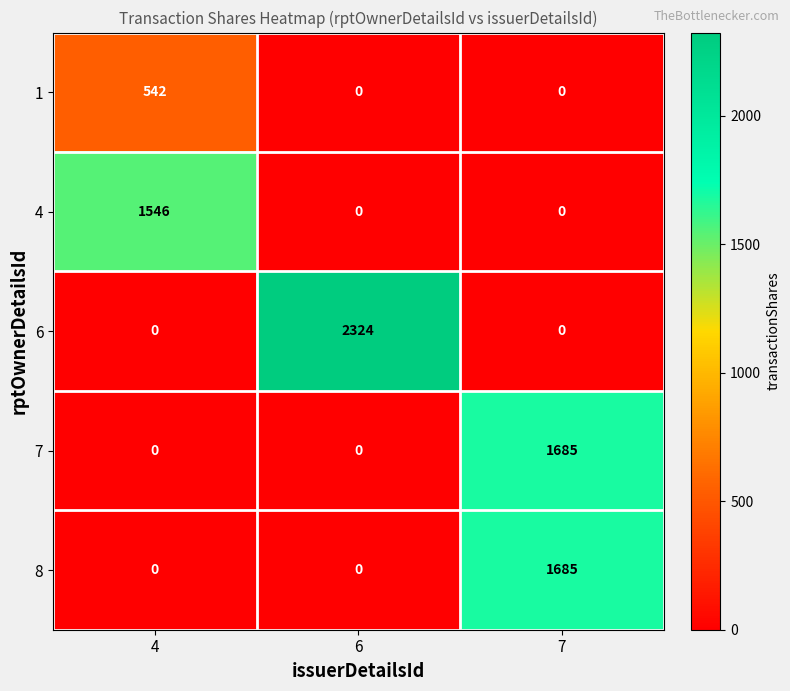

True or false: 7 has a value of 0 at 4.

True